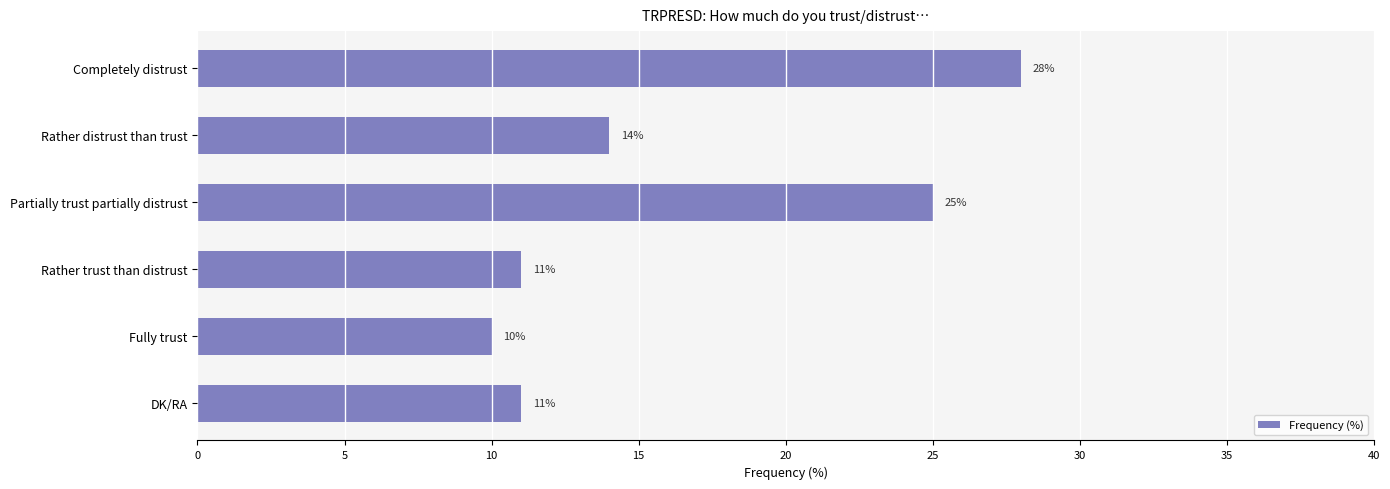

What is the difference between the maximum and minimum values?

18